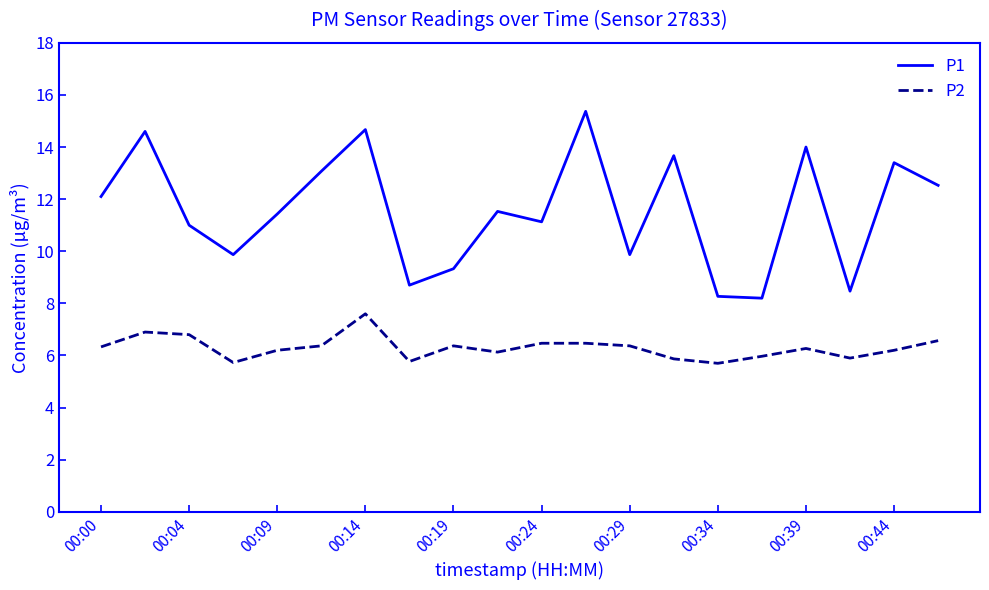

Which series has the largest total across all categories?

P1